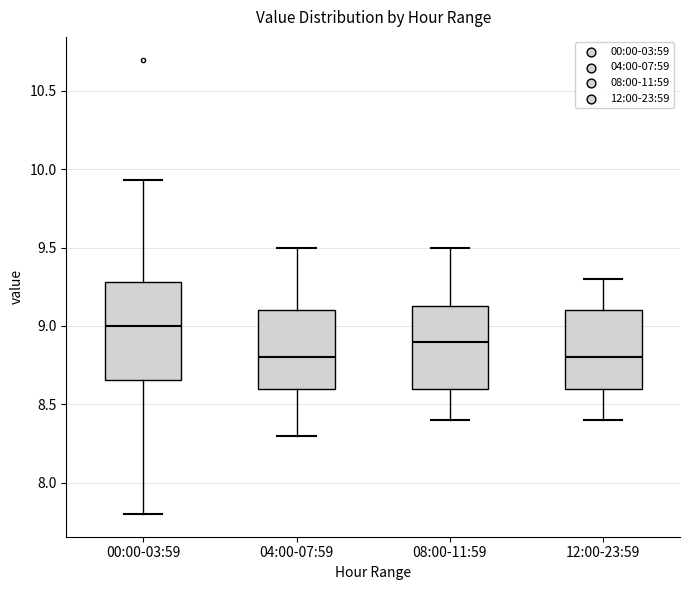

Reading left to right, read every box against the y-axis: the position of its median line, the range the box covers, and the ends of its whiskers. The values are not printed on the chart, so give them approximately, as read against the axis.

00:00-03:59: median 9.00, box 8.65 to 9.30, whiskers 7.80 to 9.95
04:00-07:59: median 8.80, box 8.60 to 9.10, whiskers 8.30 to 9.50
08:00-11:59: median 8.90, box 8.60 to 9.15, whiskers 8.40 to 9.50
12:00-23:59: median 8.80, box 8.60 to 9.10, whiskers 8.40 to 9.30